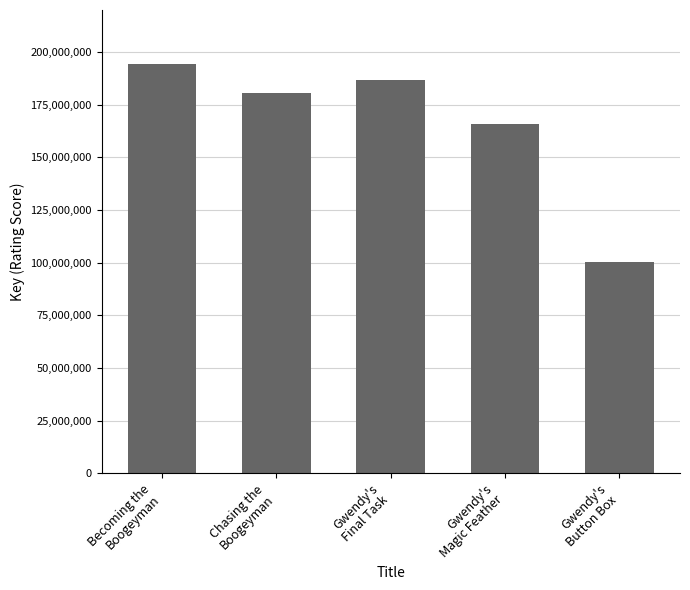

What is the difference between the values at Gwendy's
Magic Feather and Gwendy's
Final Task?

20964196